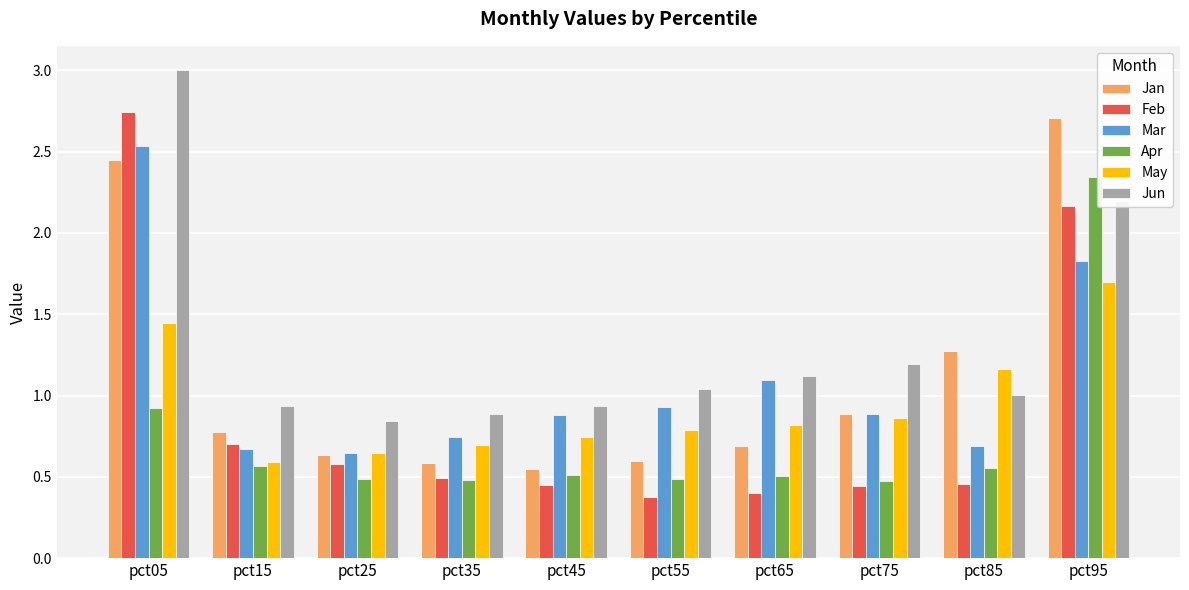

What is the sum of all Apr values?

7.3